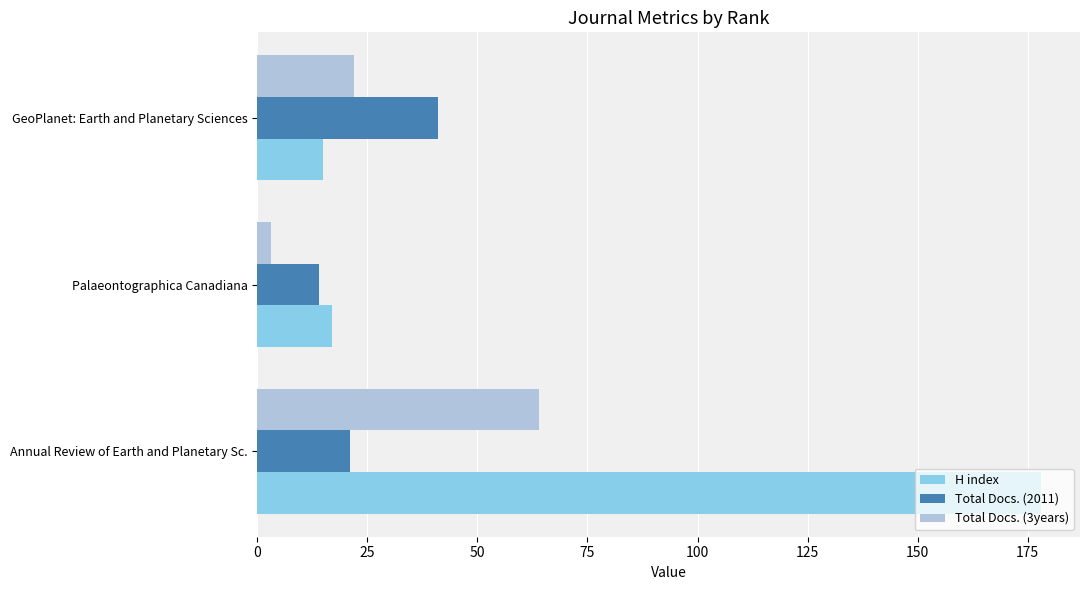

Which series has the widest spread of values?

H index